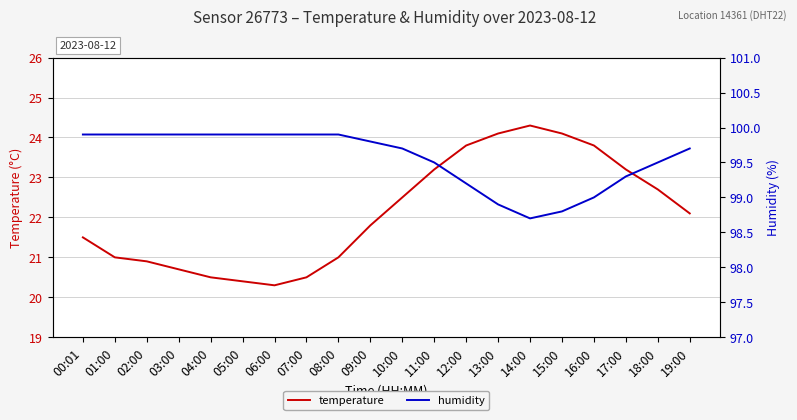

Which label corresponds to the smallest value in the chart?

06:00